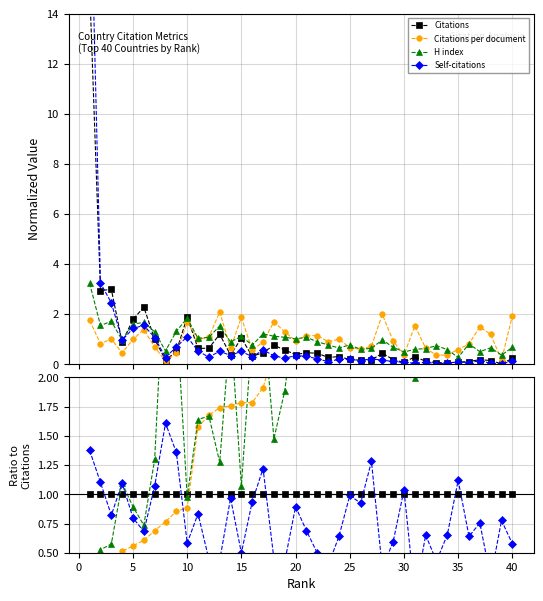

Does the chart display data point markers on the line(s)?

Yes